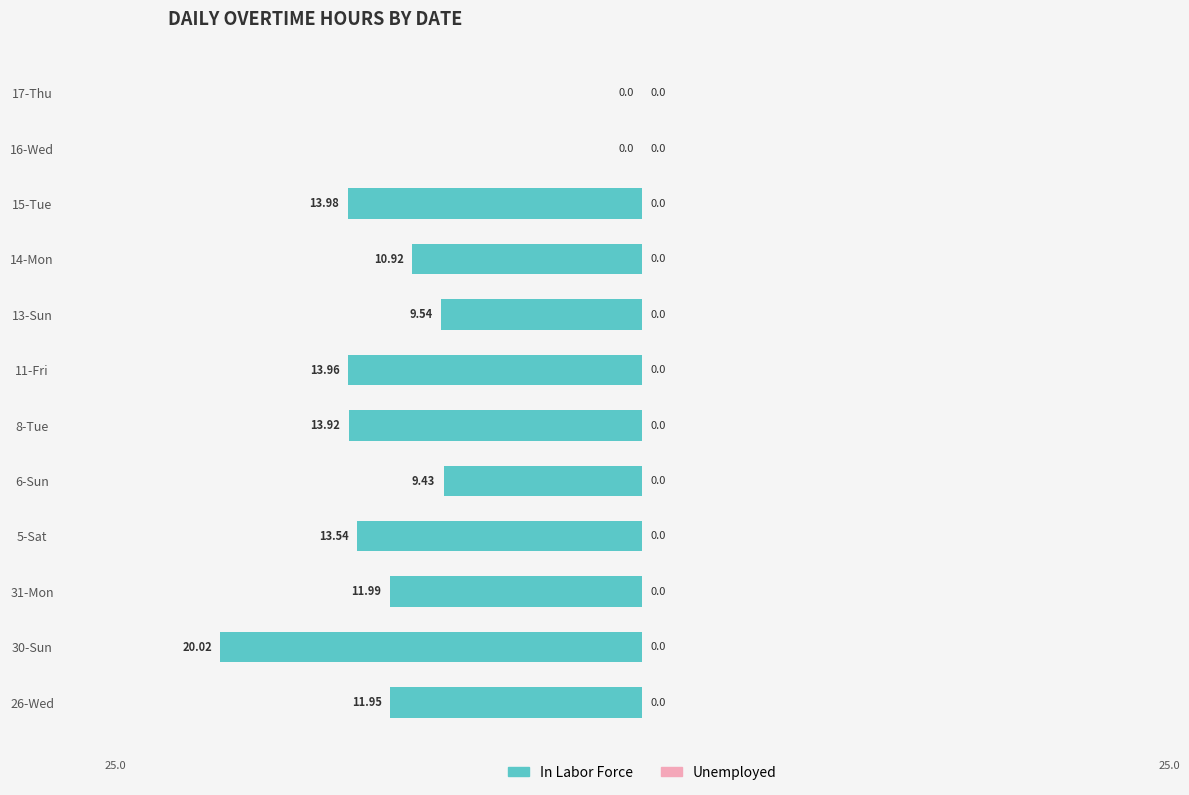

Between 16-Wed and 5-Sat, which is larger?

16-Wed